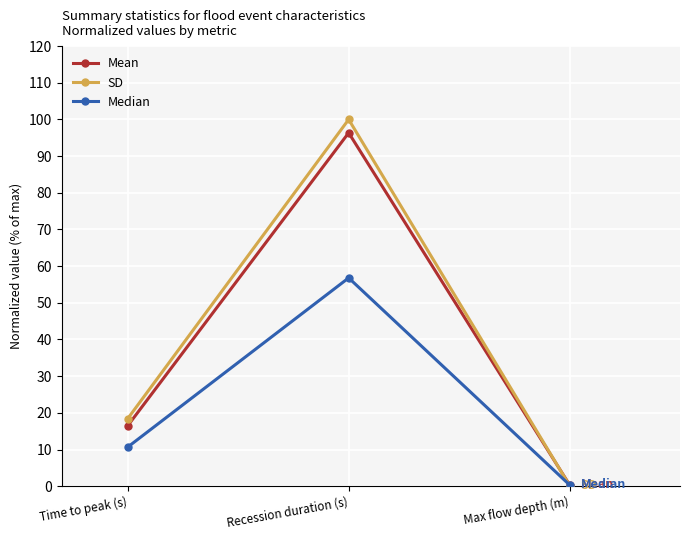

Rank the series by their maximum value, from highest to lowest.

SD, Mean, Median